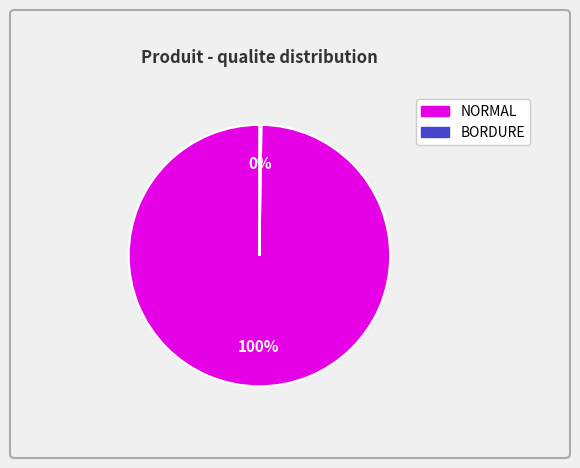

To the nearest percent, what is the average slice percentage?

50%